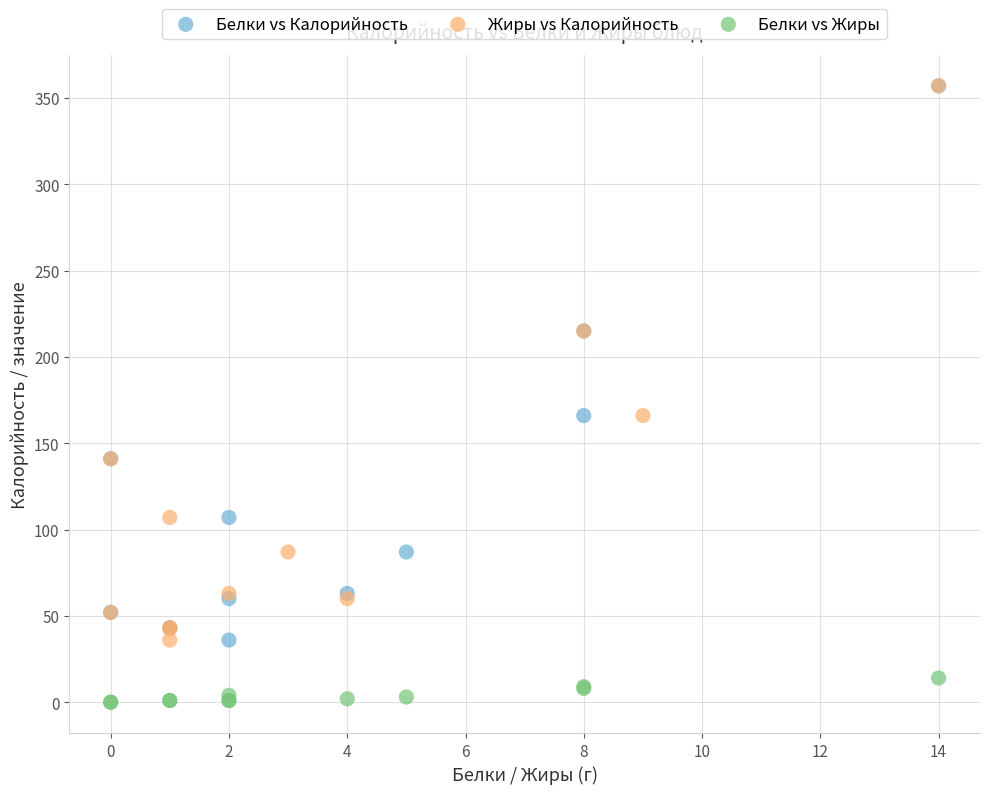

Which series contains the lowest Y value?

Белки vs Жиры